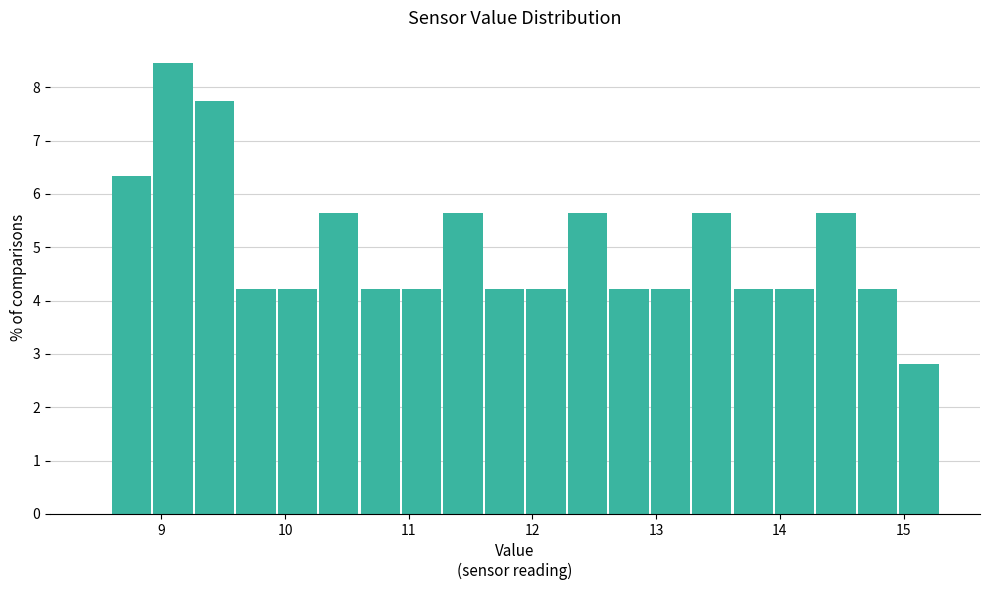

Read against the x-axis, roughly where is the centre of the tallest bar?

9.1